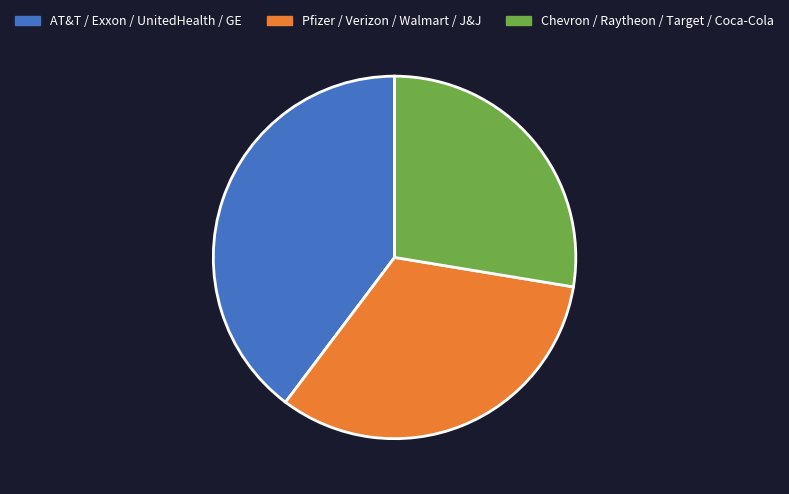

What is the ratio of the value at Chevron / Raytheon / Target / Coca-Cola to the value at AT&T / Exxon / UnitedHealth / GE?

0.7